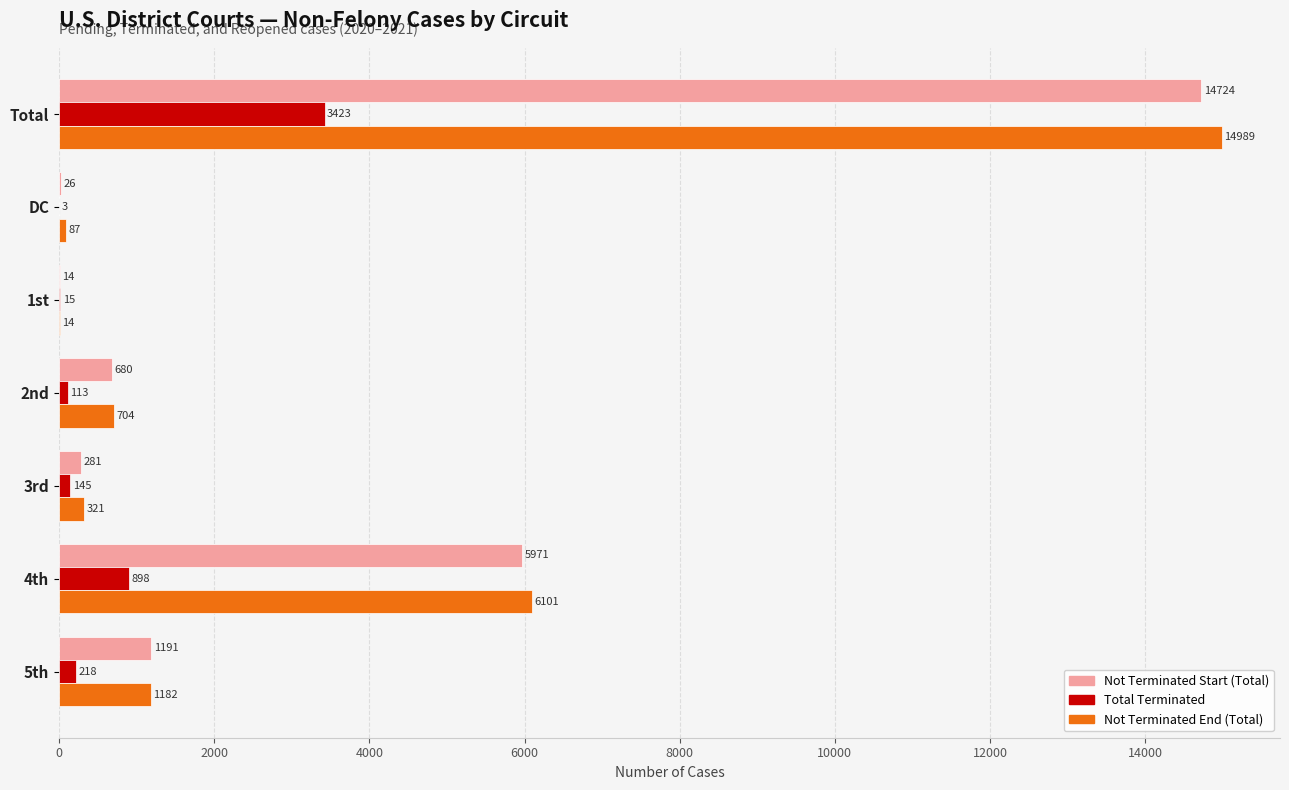

How many series are shown in this chart?

3